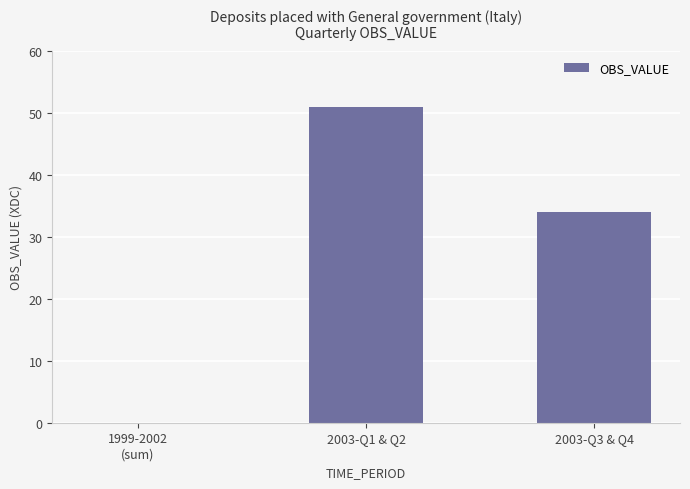

Which has a higher value, 2003-Q3 & Q4 or 1999-2002
(sum)?

2003-Q3 & Q4